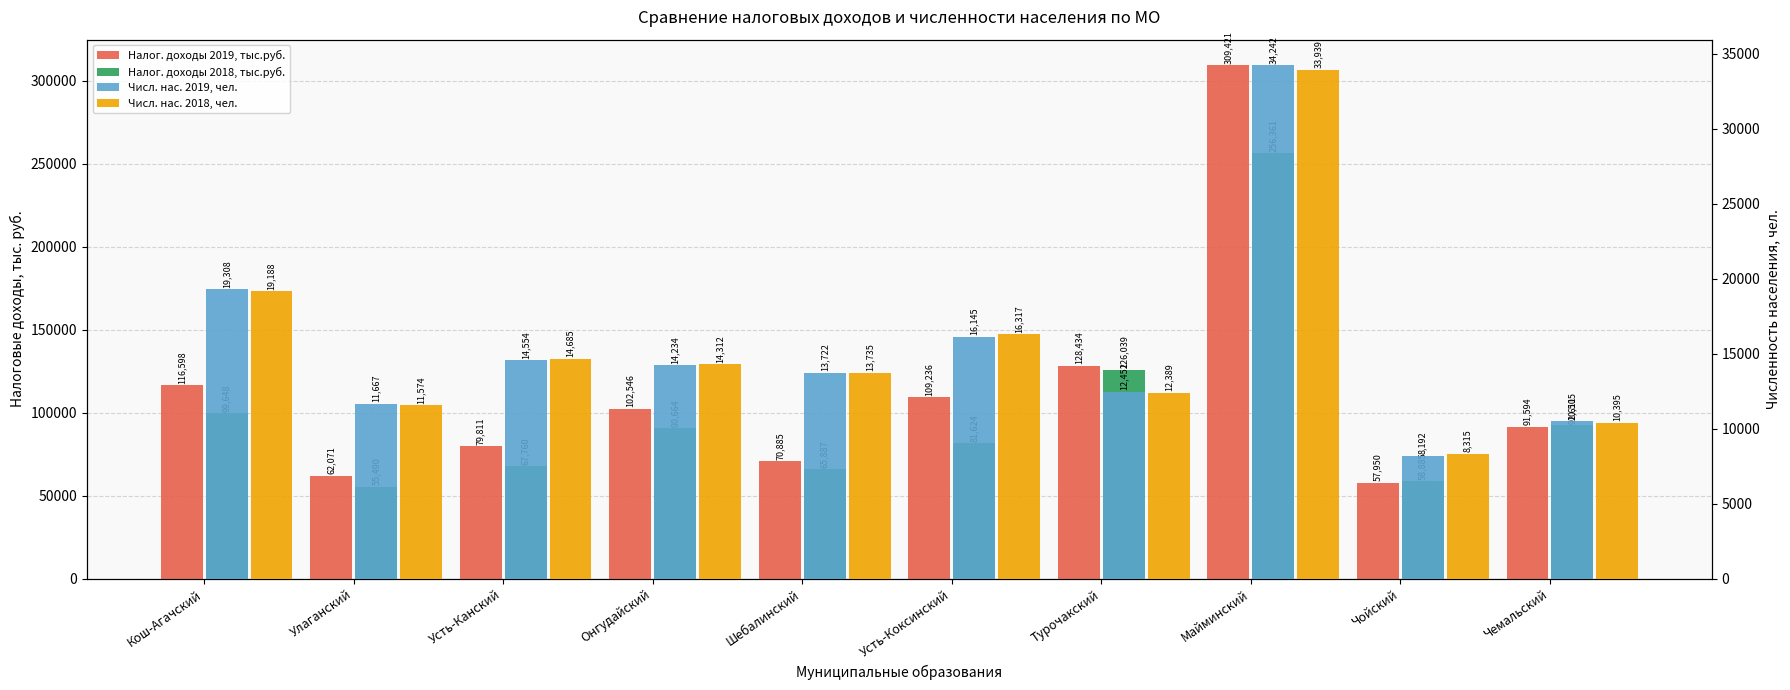

What is the label of the 3rd bar from the right?

Майминский